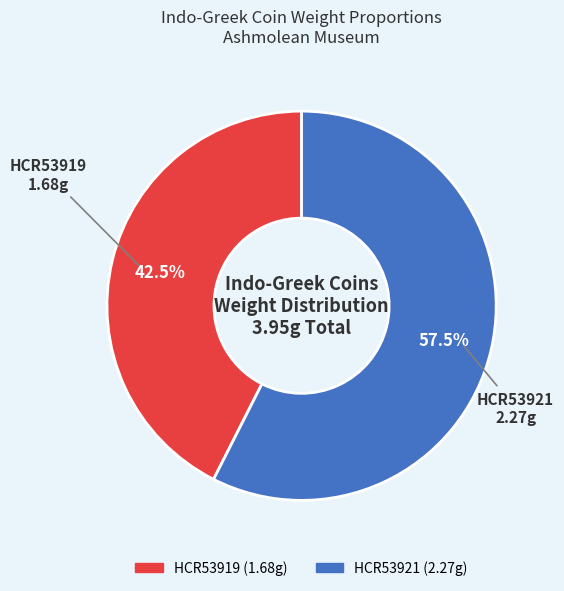

Which slice is the largest?

HCR53921